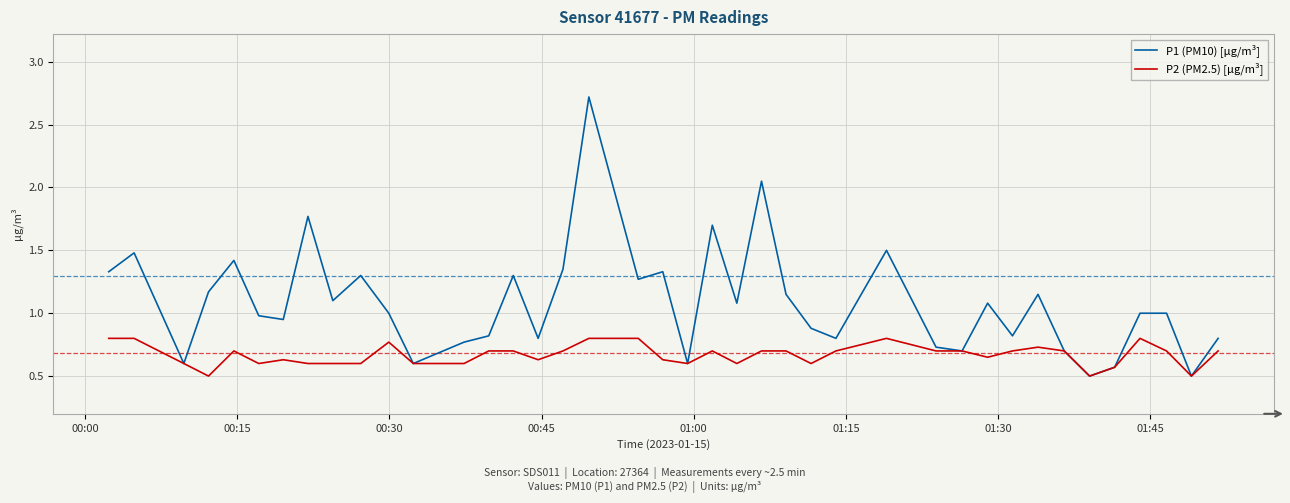

What is the highest value of the P1 (PM10) [µg/m³] series?

2.7